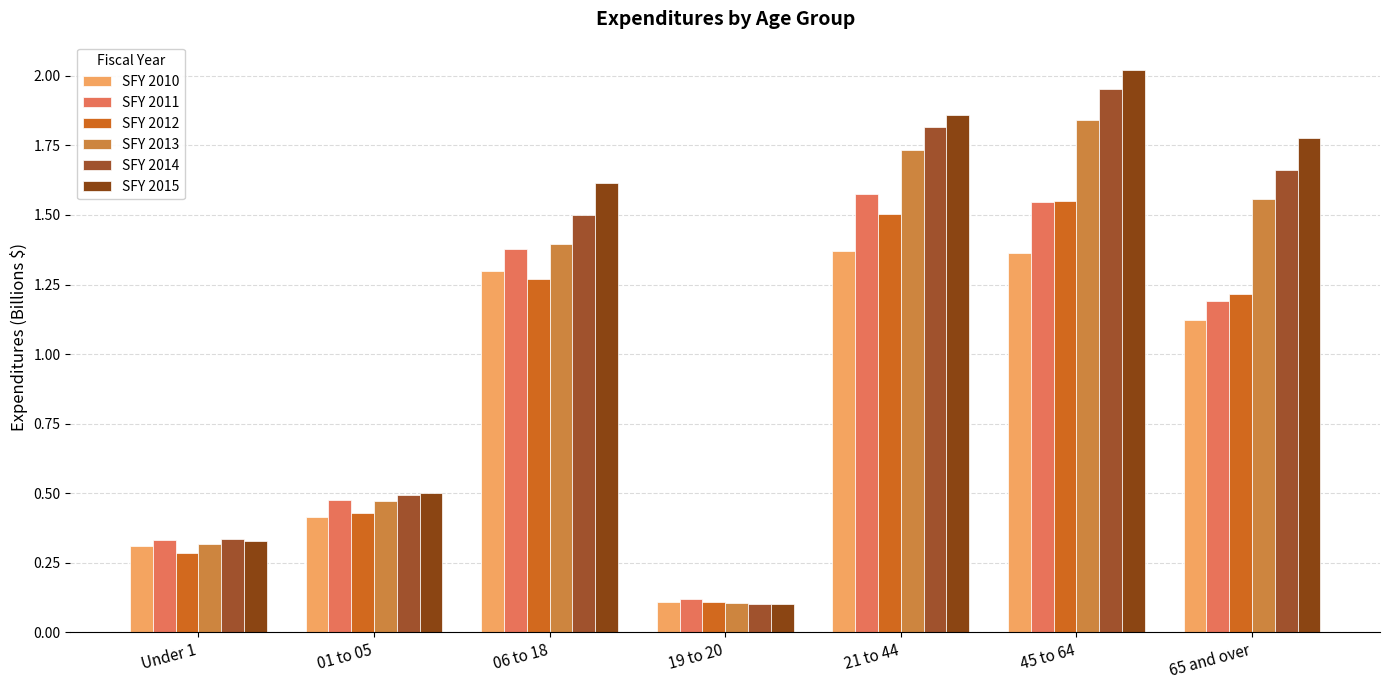

Reading left to right, what are all the values shown in this chart?

SFY 2010: 0.3	0.4	1.3	0.1	1.4	1.4	1.1
SFY 2011: 0.3	0.5	1.4	0.1	1.6	1.5	1.2
SFY 2012: 0.3	0.4	1.3	0.1	1.5	1.6	1.2
SFY 2013: 0.3	0.5	1.4	0.1	1.7	1.8	1.6
SFY 2014: 0.3	0.5	1.5	0.1	1.8	2.0	1.7
SFY 2015: 0.3	0.5	1.6	0.1	1.9	2.0	1.8